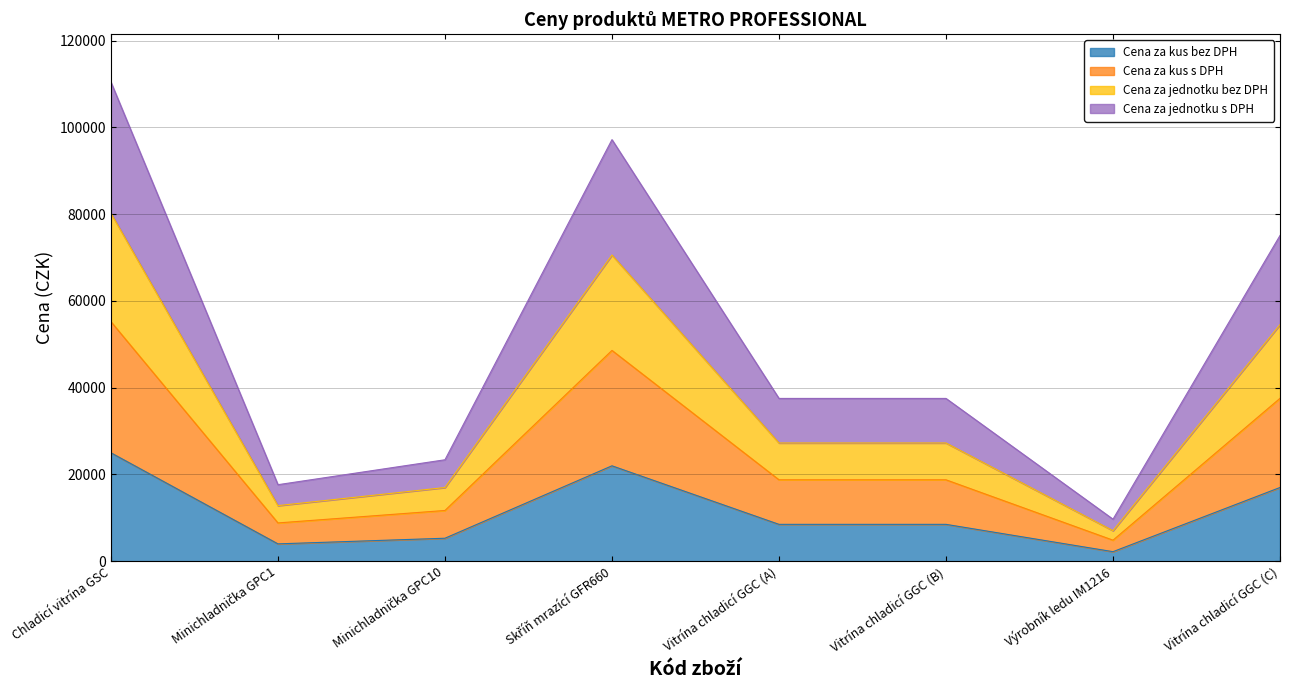

Does the chart have visible grid lines?

Yes